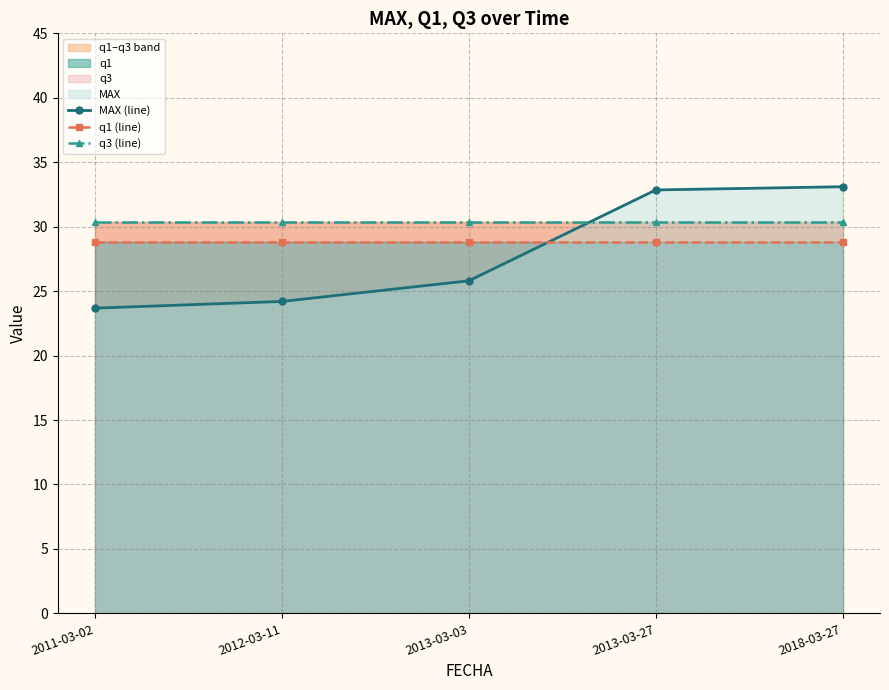

List the series in order of their overall mean, lowest first.

MAX (line), q1 (line), q3 (line)